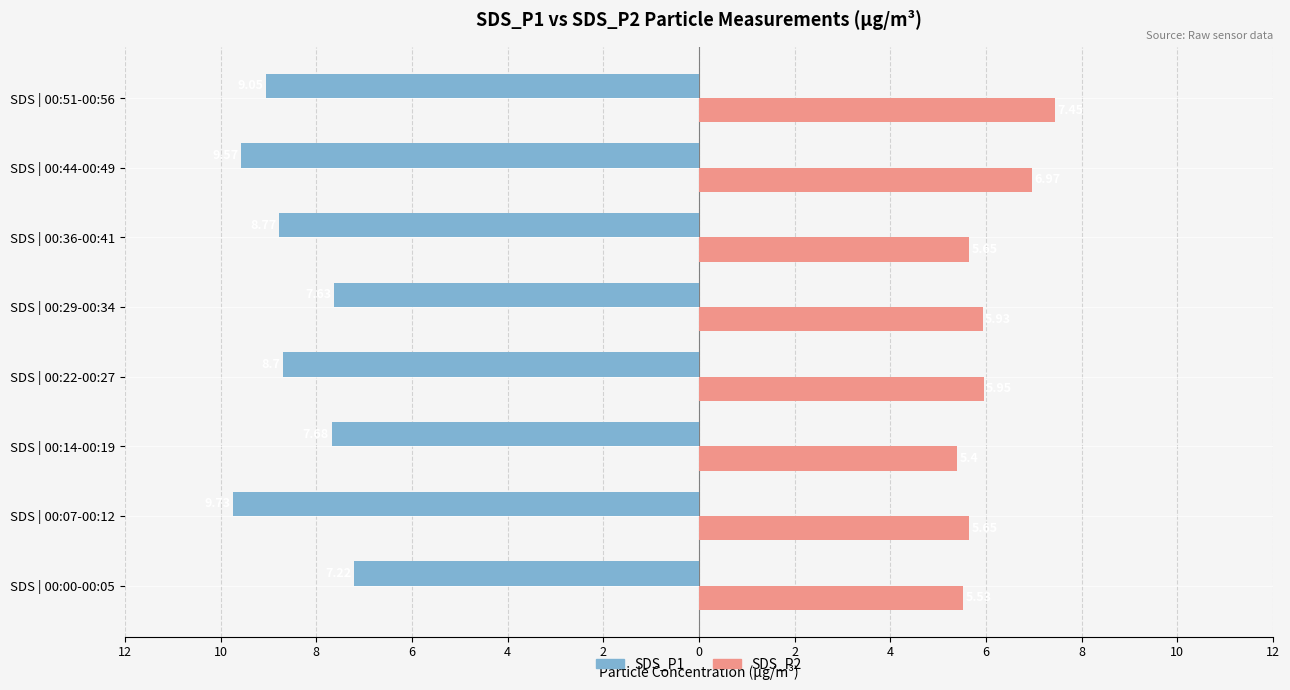

Does the chart contain stacked bars?

No